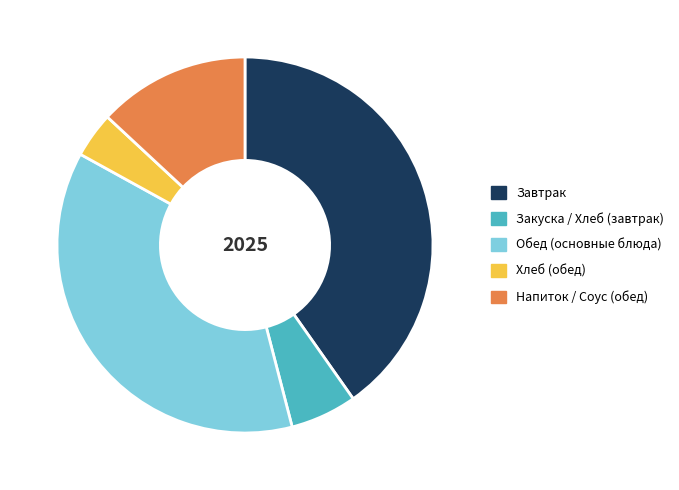

Which category has the smallest portion of the pie?

Хлеб (обед)